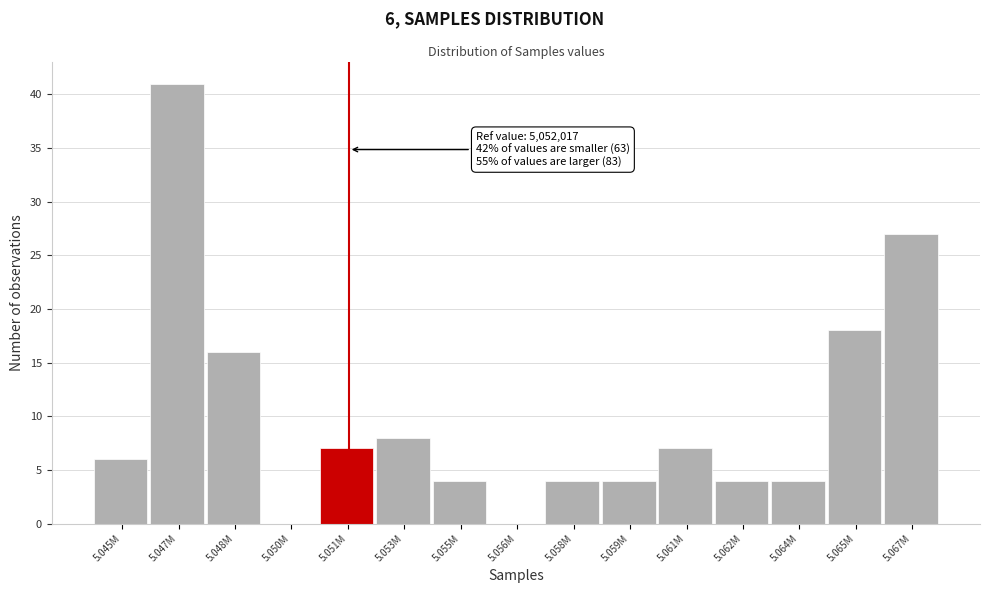

Reading right to left, list all the values displayed in this chart.

5.067M=27	5.065M=18	5.064M=4	5.062M=4	5.061M=7	5.059M=4	5.058M=4	5.056M=0	5.055M=4	5.053M=8	5.051M=7	5.050M=0	5.048M=16	5.047M=41	5.045M=6